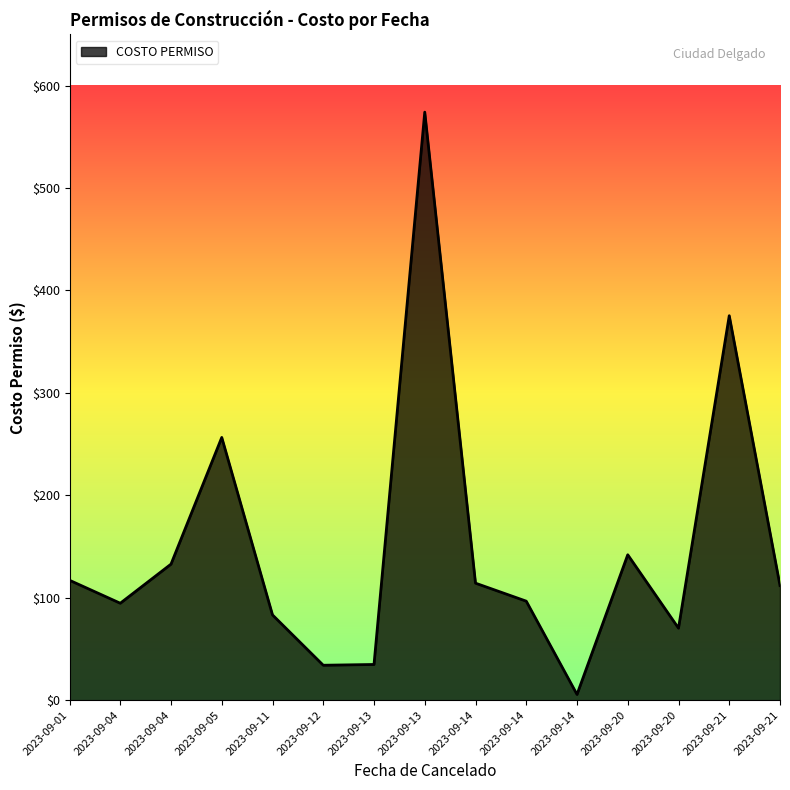

Which category has the highest value across all series?

2023-09-13